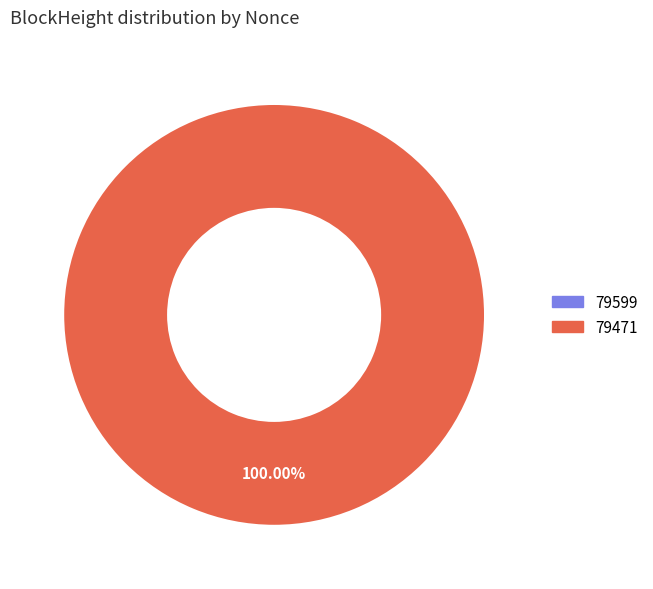

Is it true that 79471 is 86% of the pie?

False